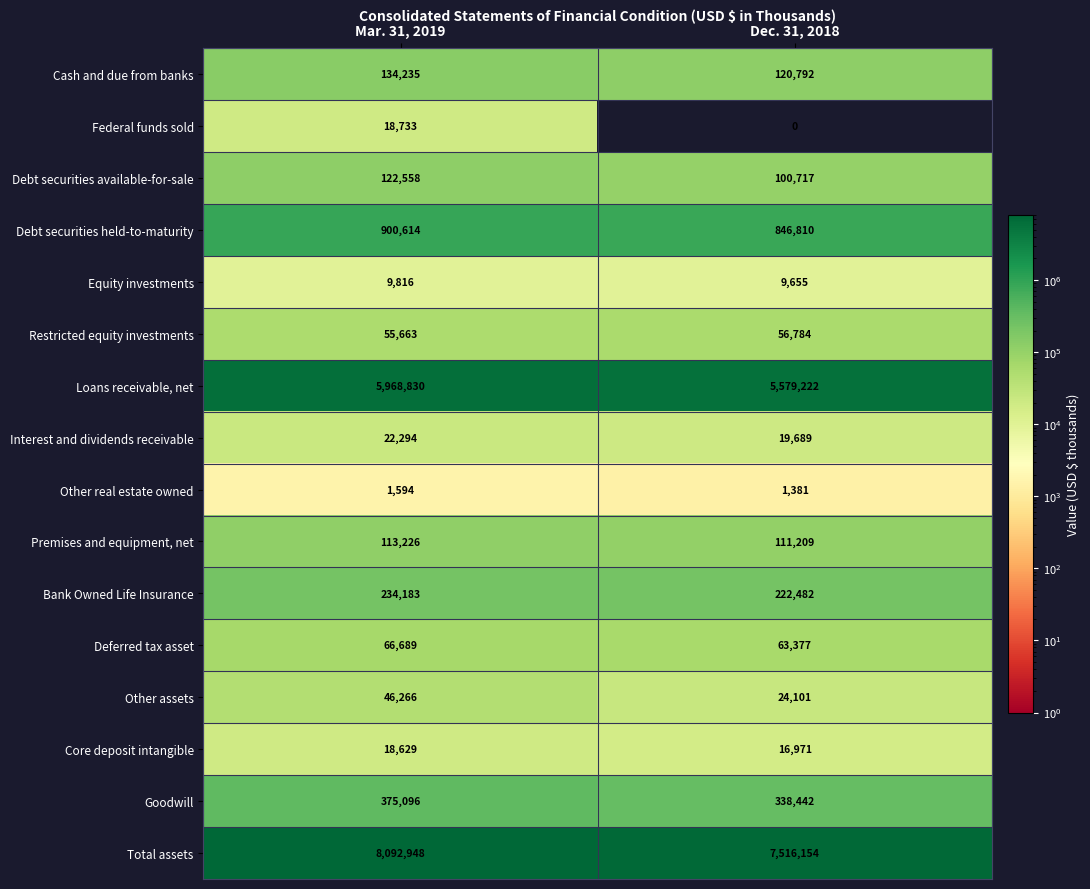

What is the difference between the highest and lowest values at Mar. 31, 2019?

8091354